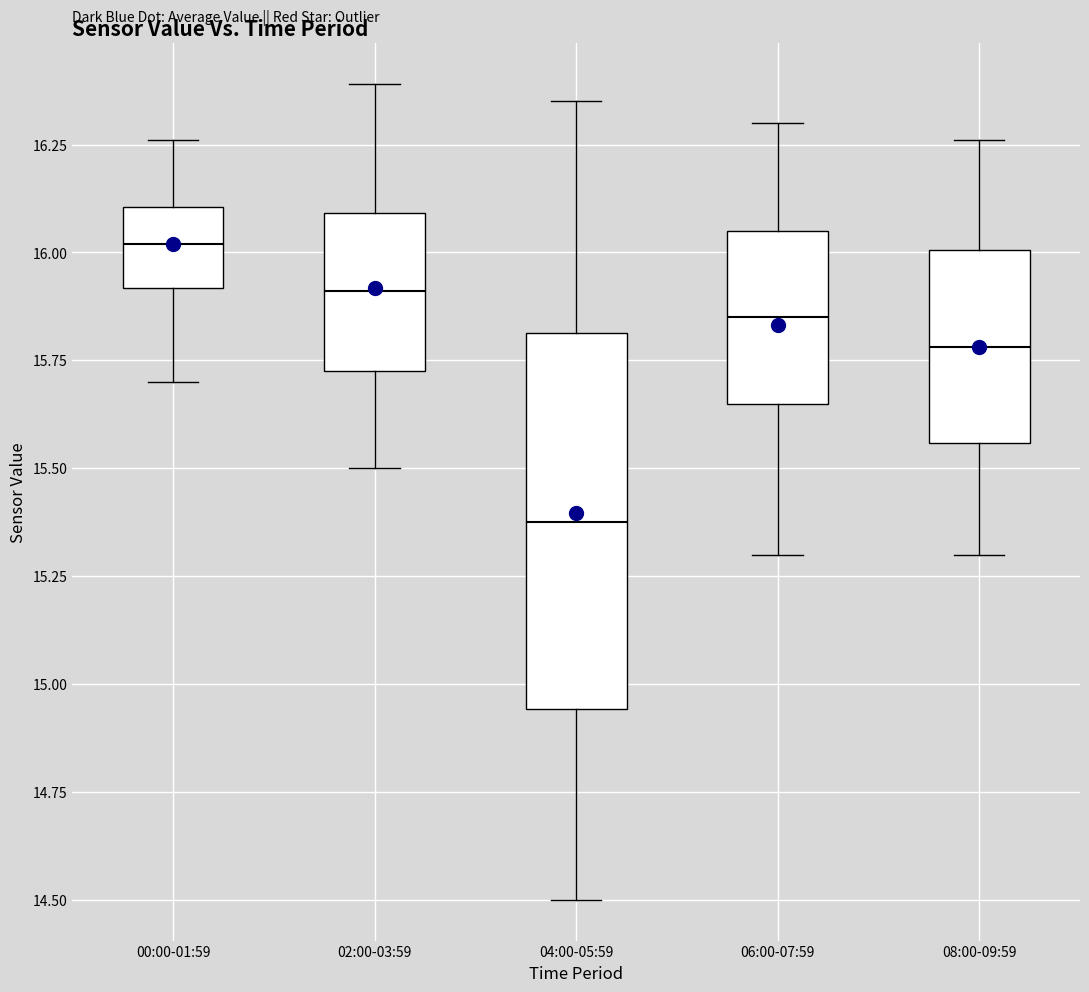

Which box is the tallest, from its lower edge to its upper edge?

04:00-05:59